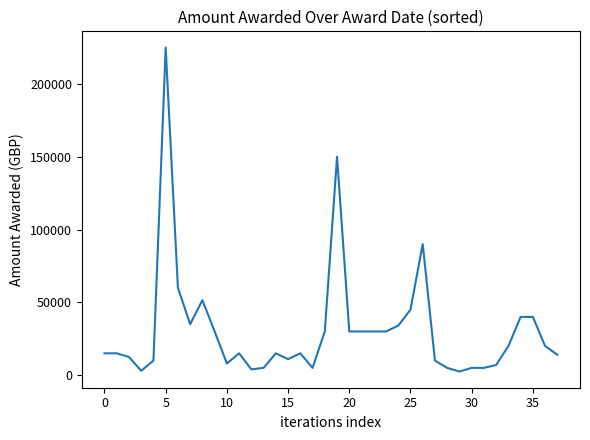

What is the difference between the maximum and minimum values?

222500